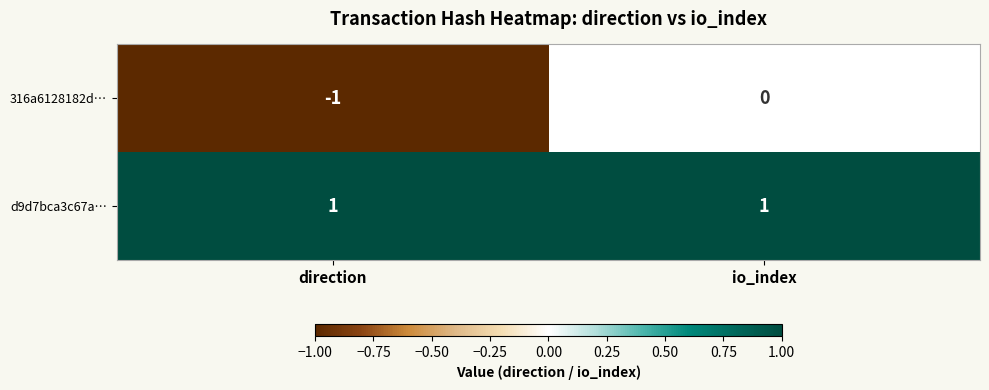

Which category has the highest value in the 316a6128182d… series?

io_index